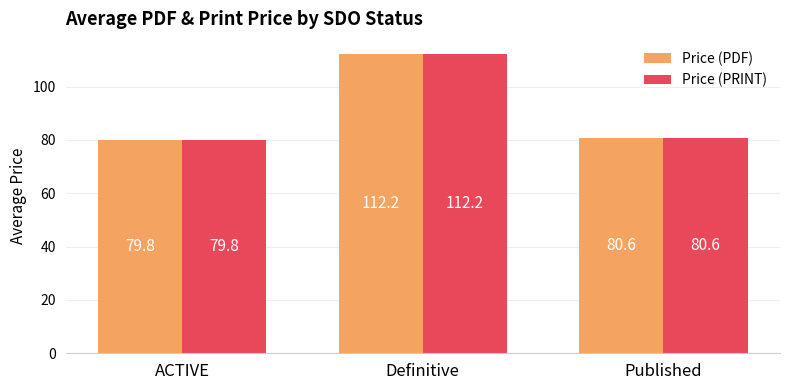

What are all the series names shown in the legend?

Price (PDF), Price (PRINT)